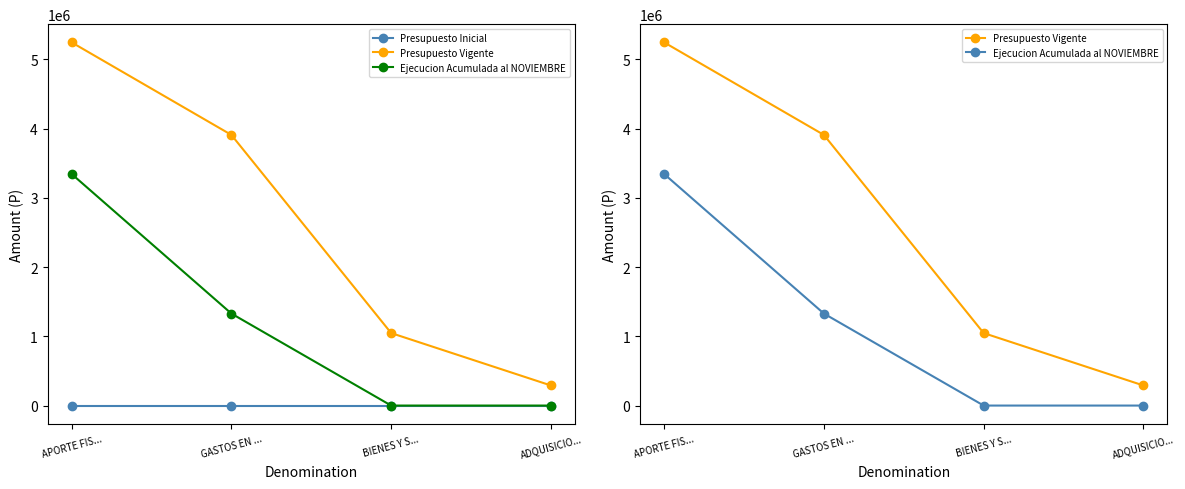

List the series in order of their peak value, highest first.

Presupuesto Vigente, Ejecucion Acumulada al NOVIEMBRE, Presupuesto Inicial